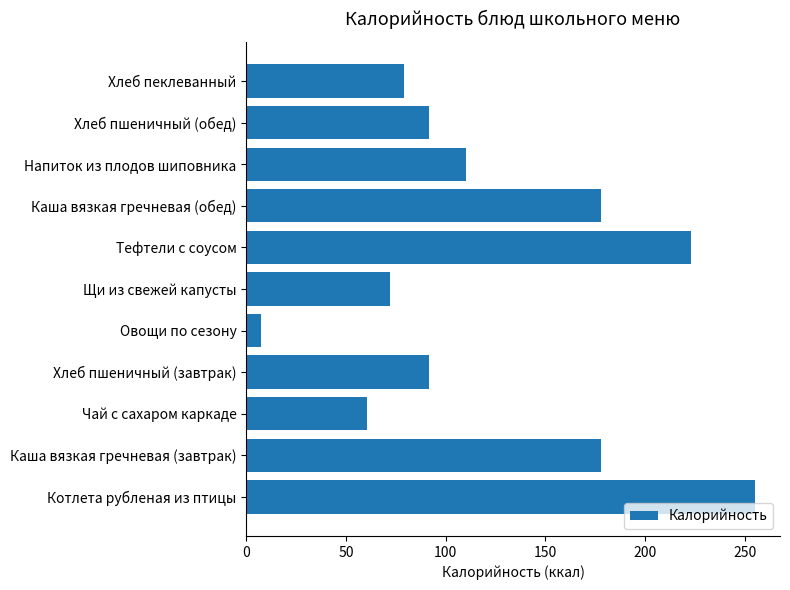

What is the sum of the values at Хлеб пшеничный (завтрак) and Овощи по сезону?

99.5